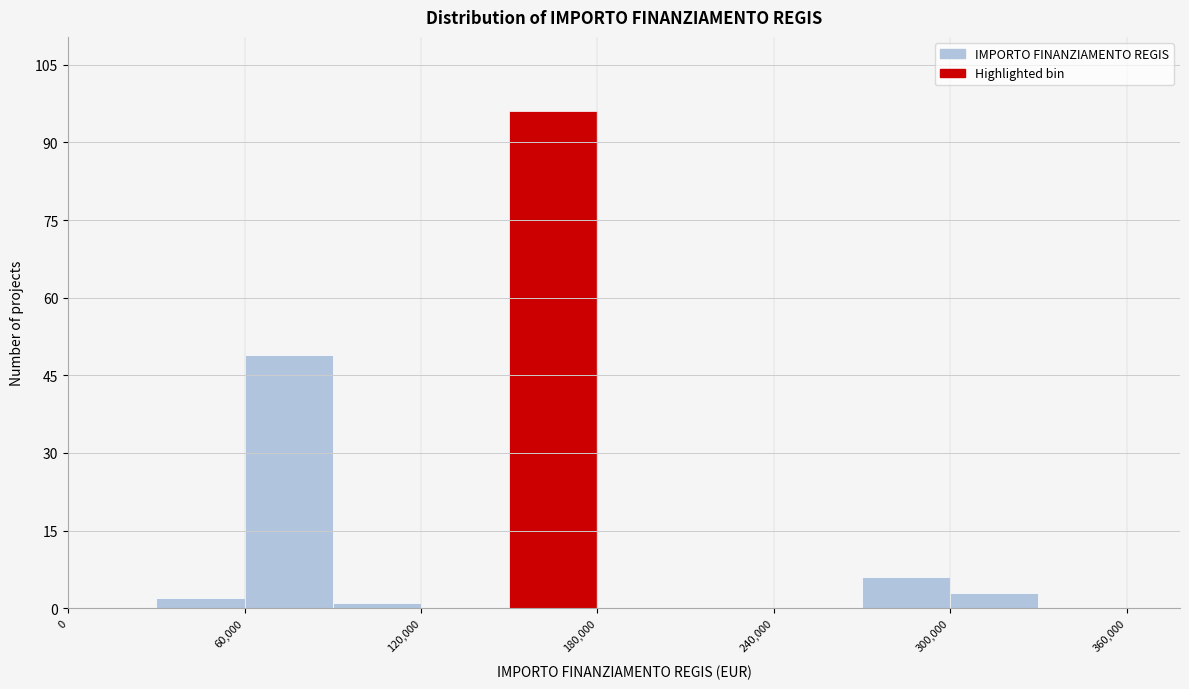

Read against the x-axis, roughly where is the centre of the tallest bar?

170000